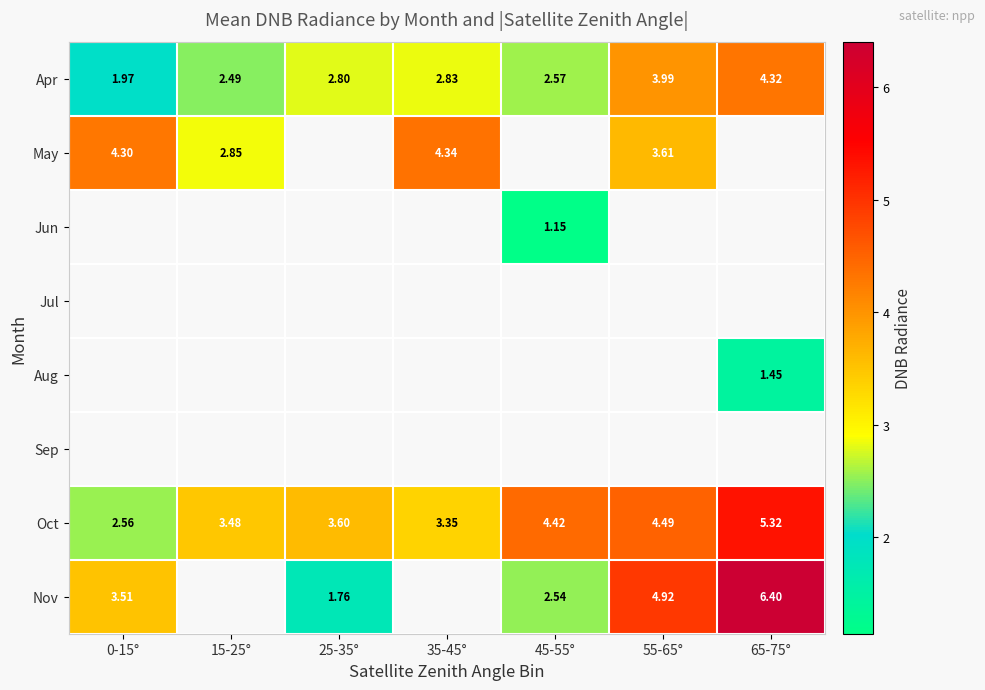

List the labels in order of Oct value, largest first.

65-75°, 55-65°, 45-55°, 25-35°, 15-25°, 35-45°, 0-15°